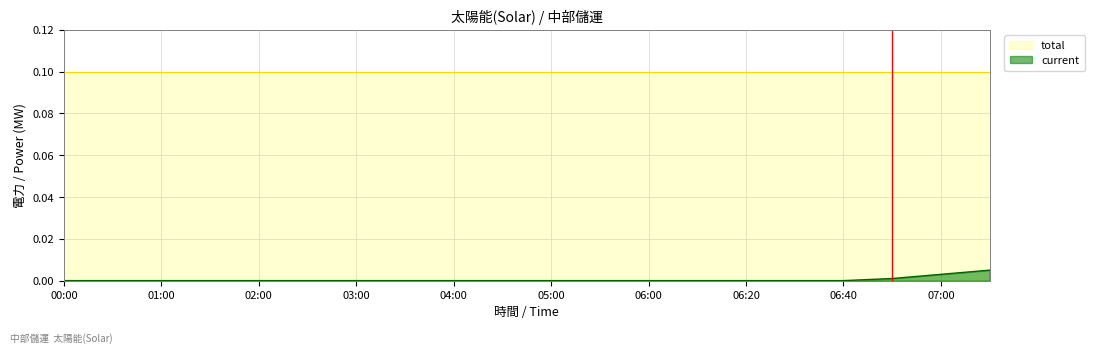

The value at 06:50 is 0.0. True or false?

True